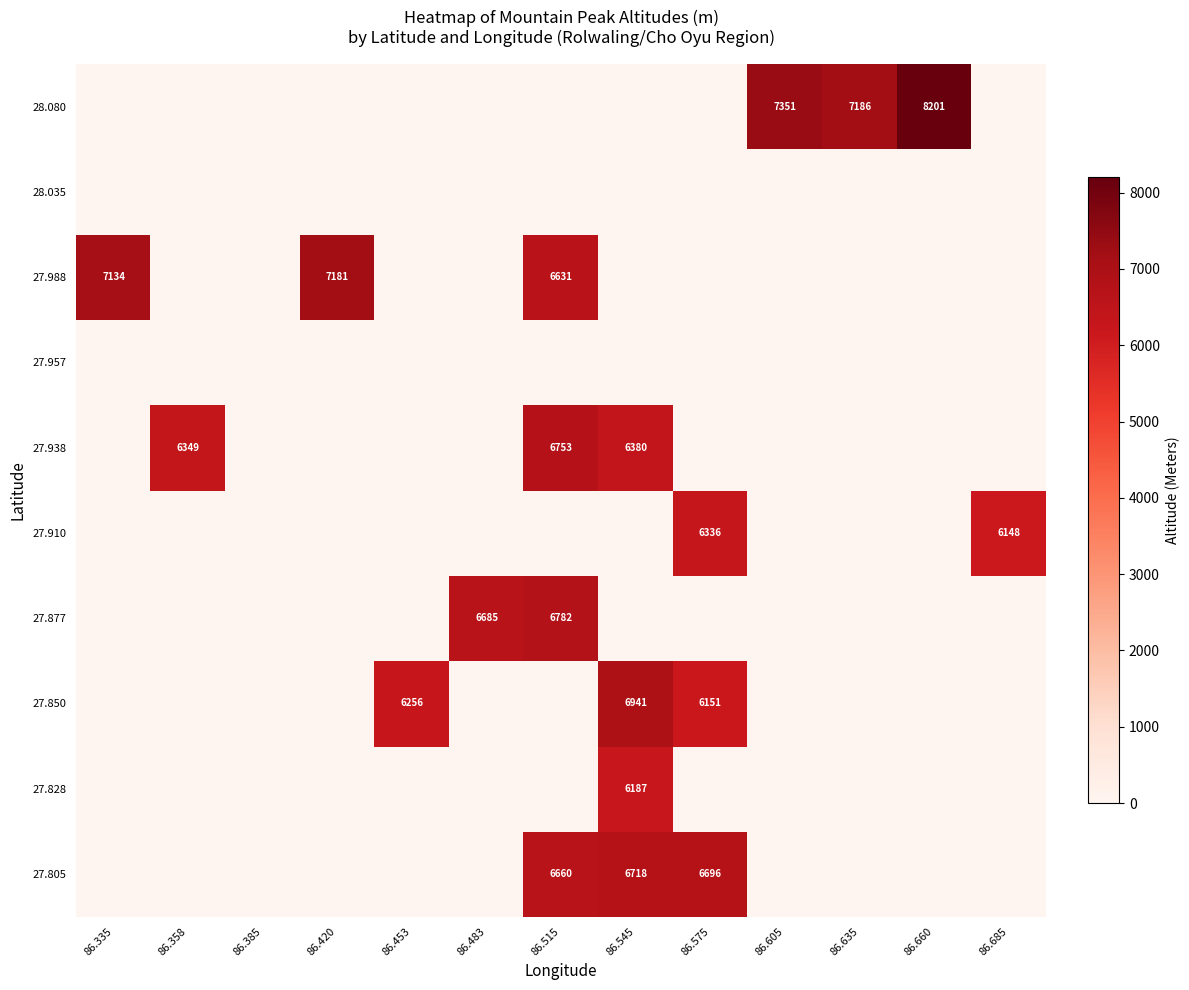

At which category is the sum across all series the highest?

86.515